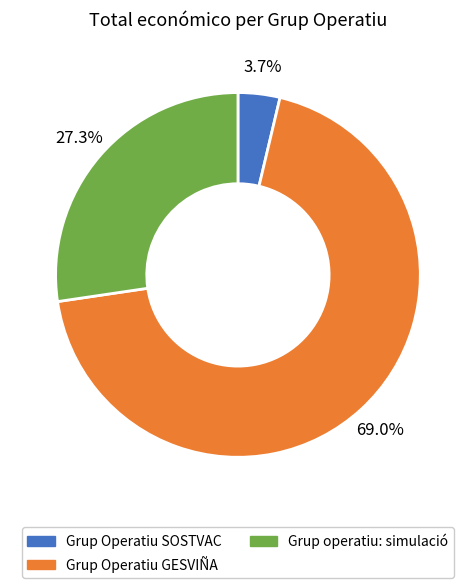

The Grup Operatiu GESVIÑA slice represents 69% of the pie. True or false?

True